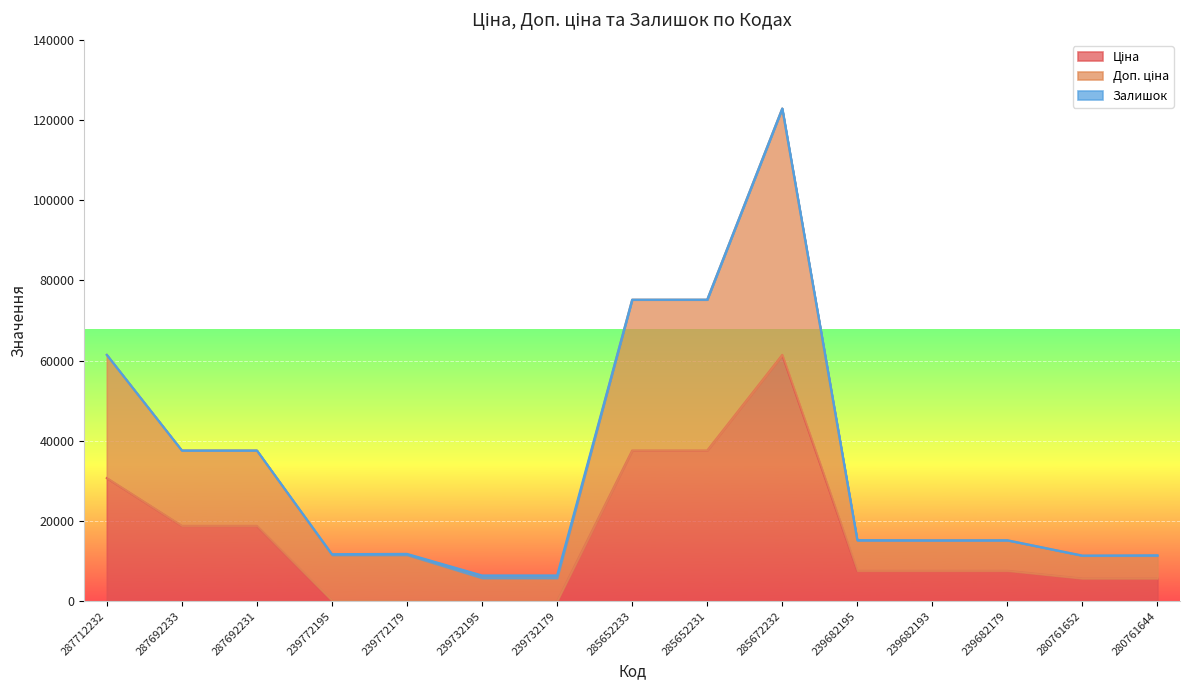

What is the approximate value of Доп. ціна at 285652231?

75209.2